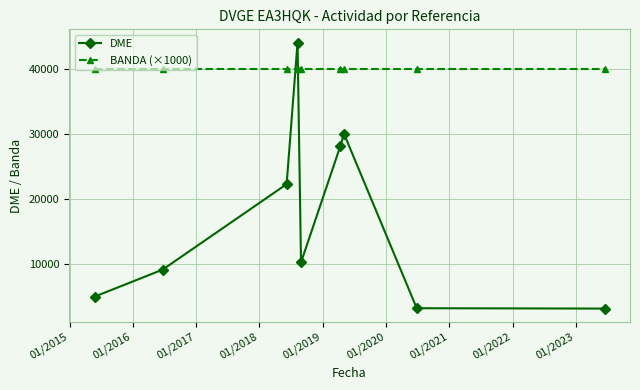

List the series in order of their peak value, highest first.

DME, BANDA (×1000)